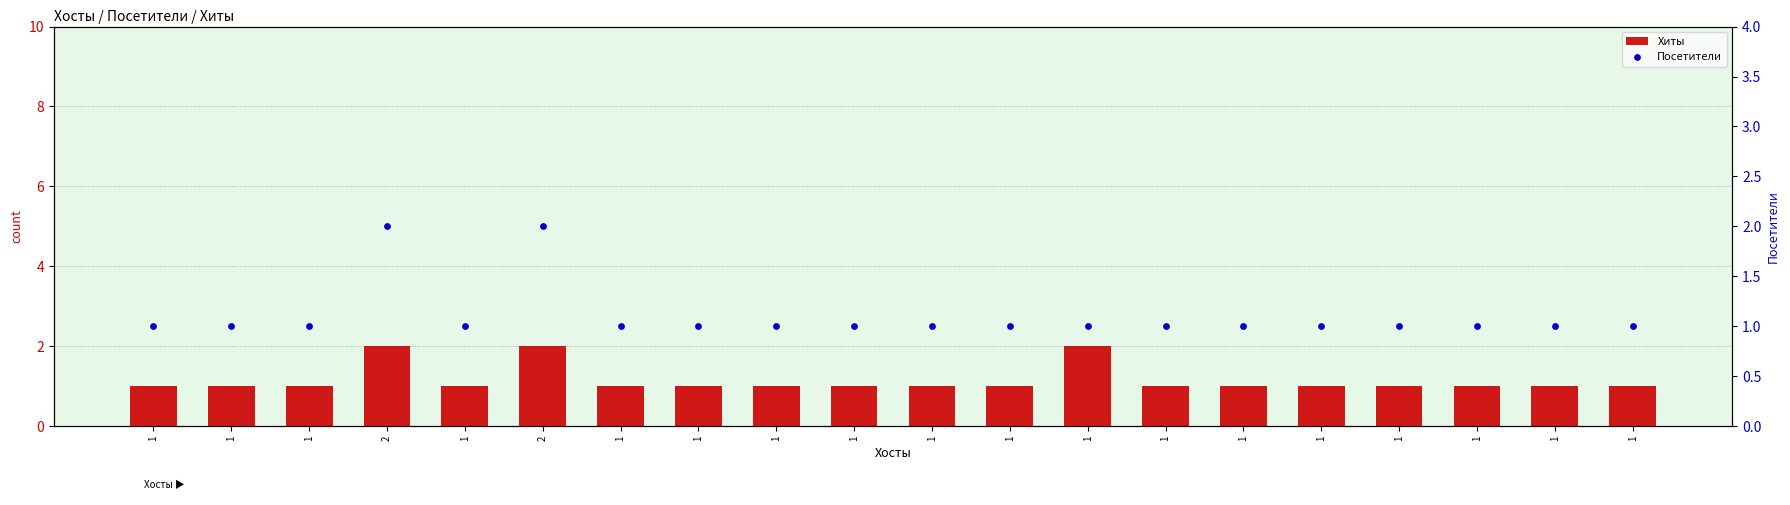

Which series has the largest total across all categories?

Хиты